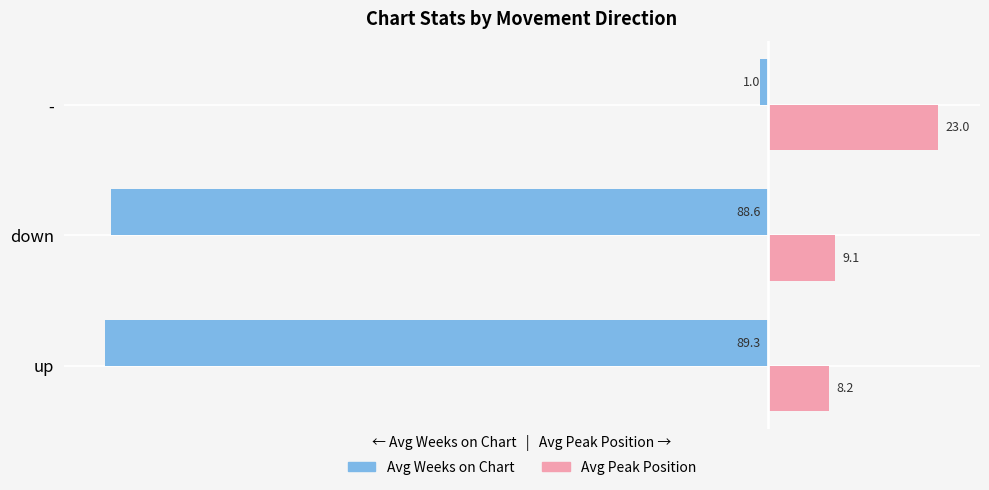

What is the difference between the highest and lowest values at down?

97.7